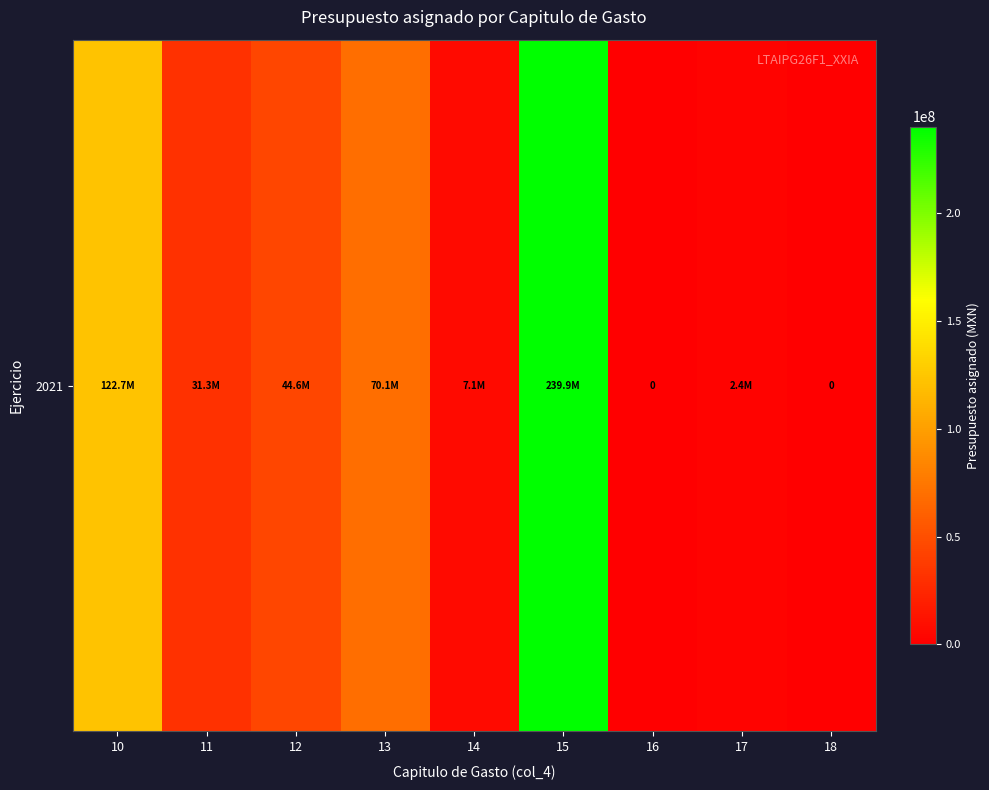

Count the number of data series in this chart.

1